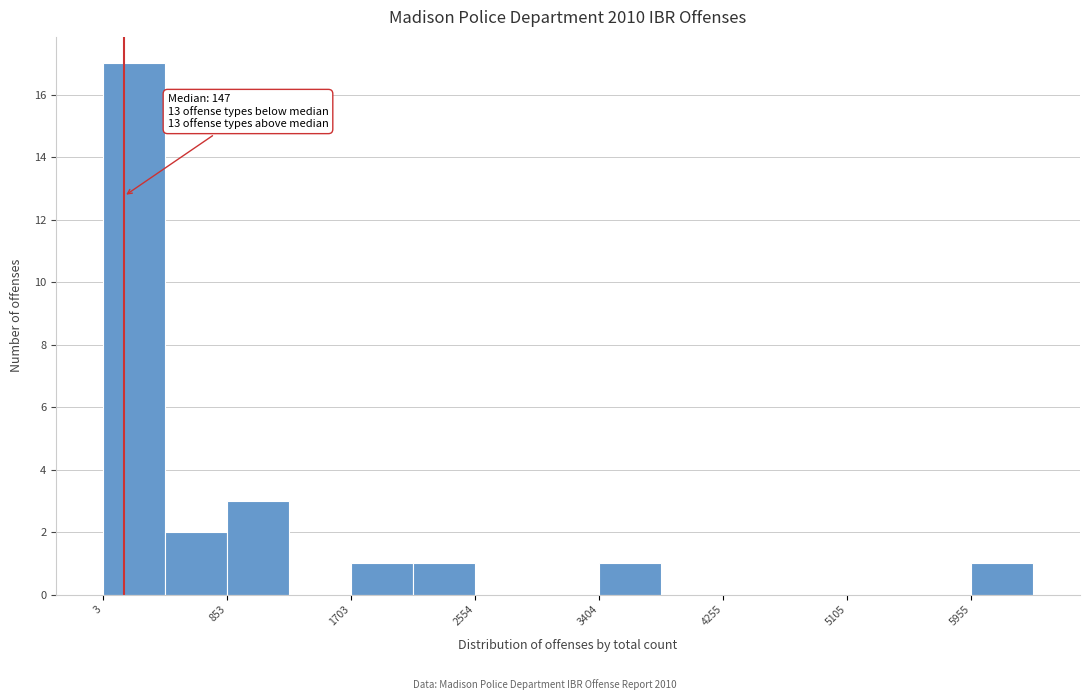

Over which range of the x-axis is the bar tallest?

0 to 400